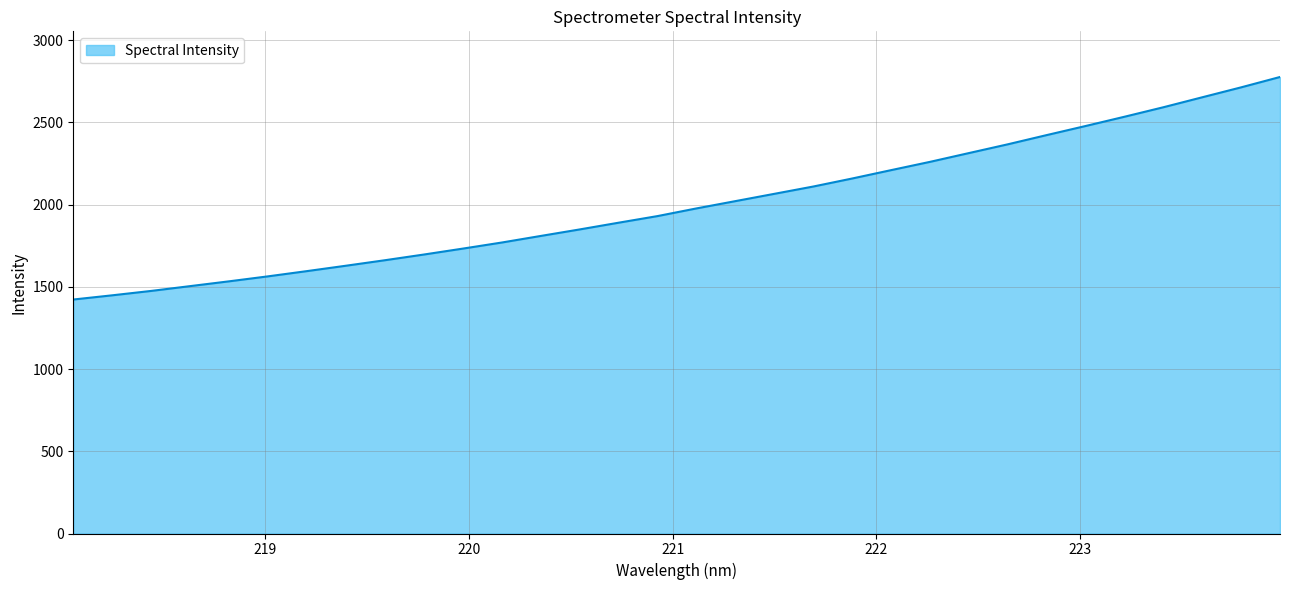

What is the maximum value shown in the chart?

2776.1